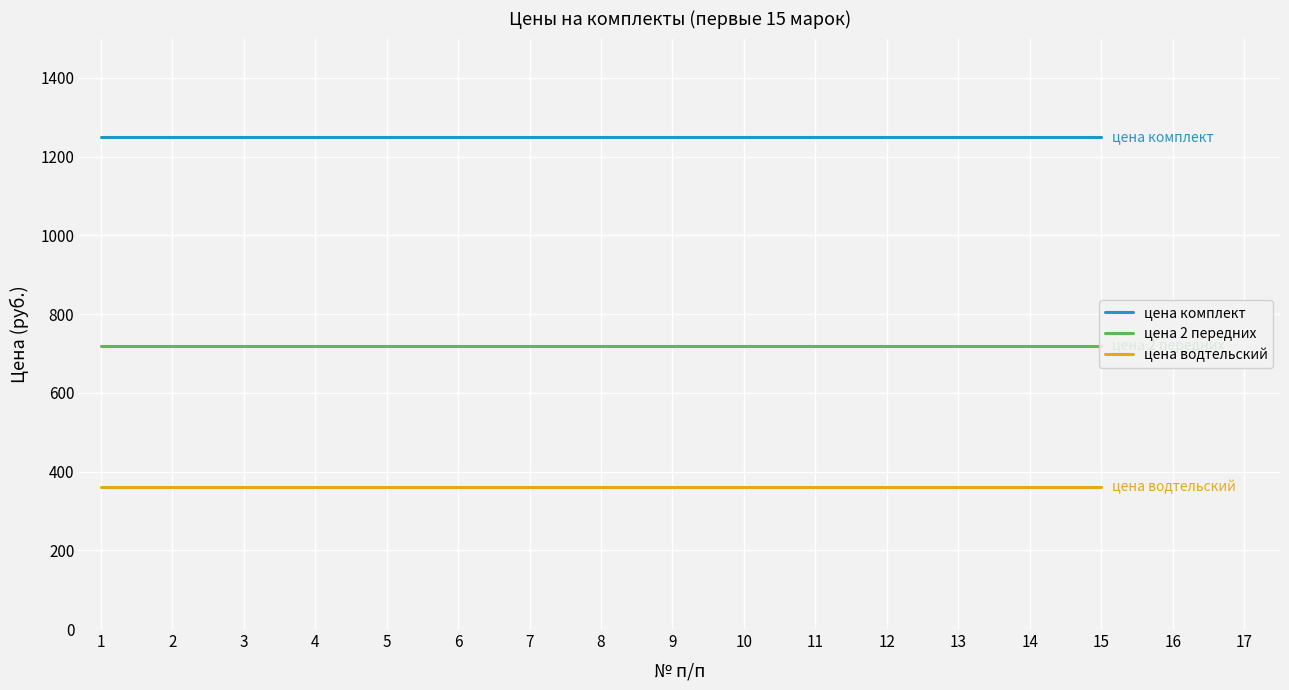

Reading right to left, extract all data points from this chart.

цена комплект: 1250	1250	1250	1250	1250	1250	1250	1250	1250	1250	1250	1250	1250	1250	1250
цена 2 передних: 720	720	720	720	720	720	720	720	720	720	720	720	720	720	720
цена водтельский: 360	360	360	360	360	360	360	360	360	360	360	360	360	360	360